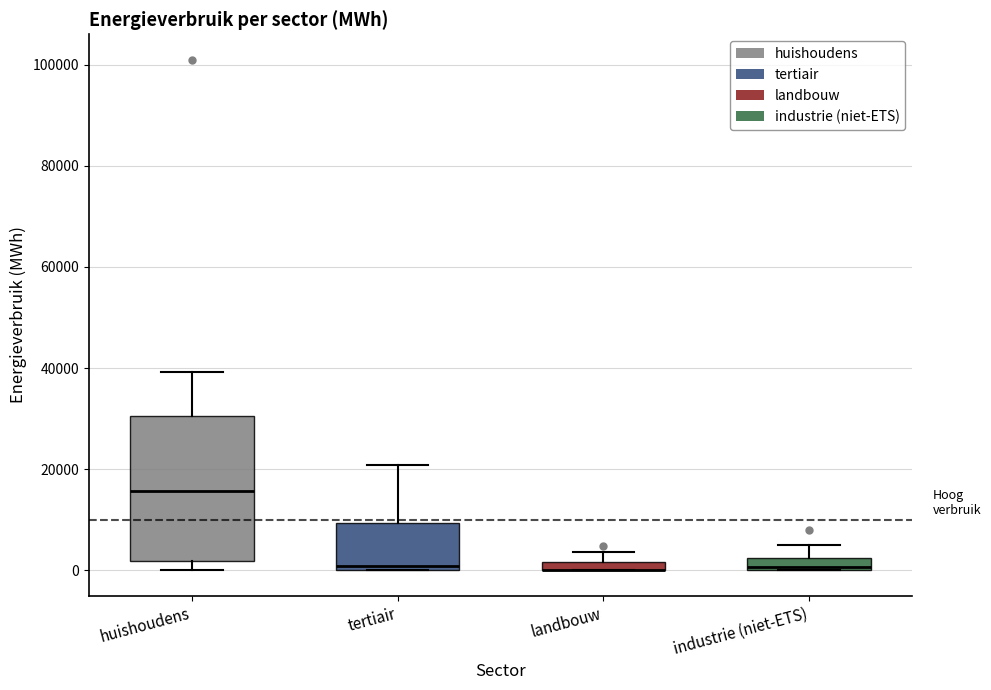

Comparing the boxes themselves (not the whiskers), which one is the tallest?

huishoudens